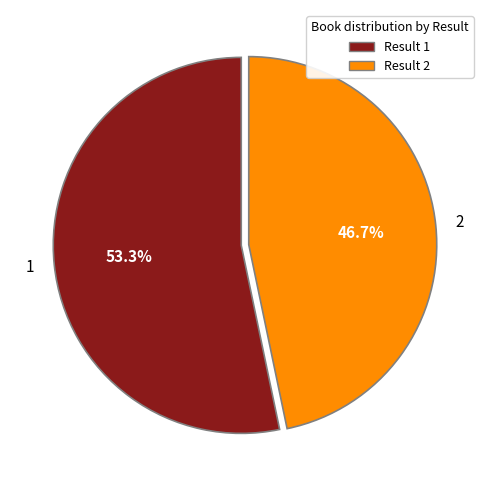

What is the smallest slice in the pie chart?

Result 2